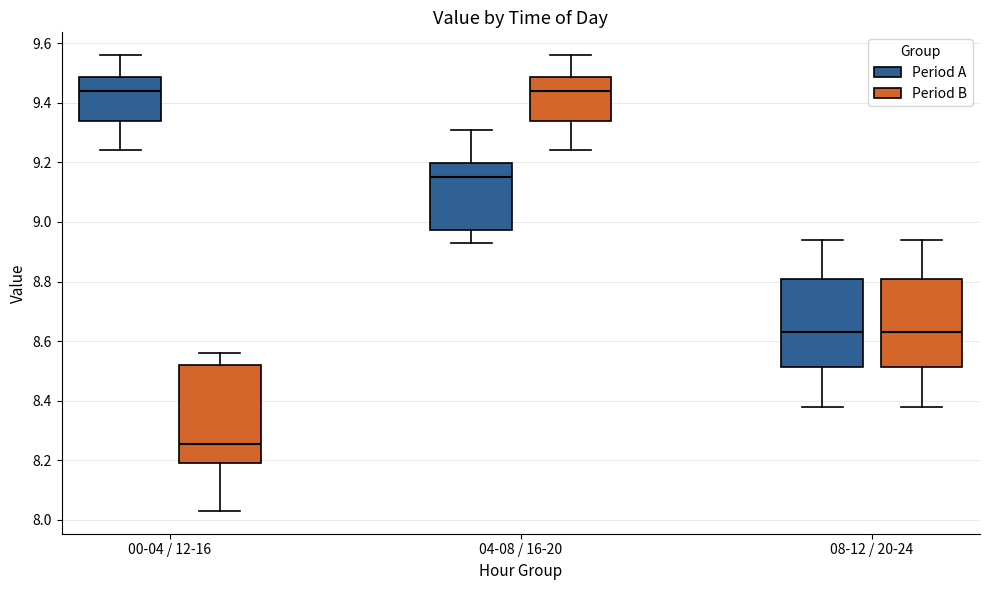

Which box is the tallest, from its lower edge to its upper edge?

00-04 / 12-16 (Period B)